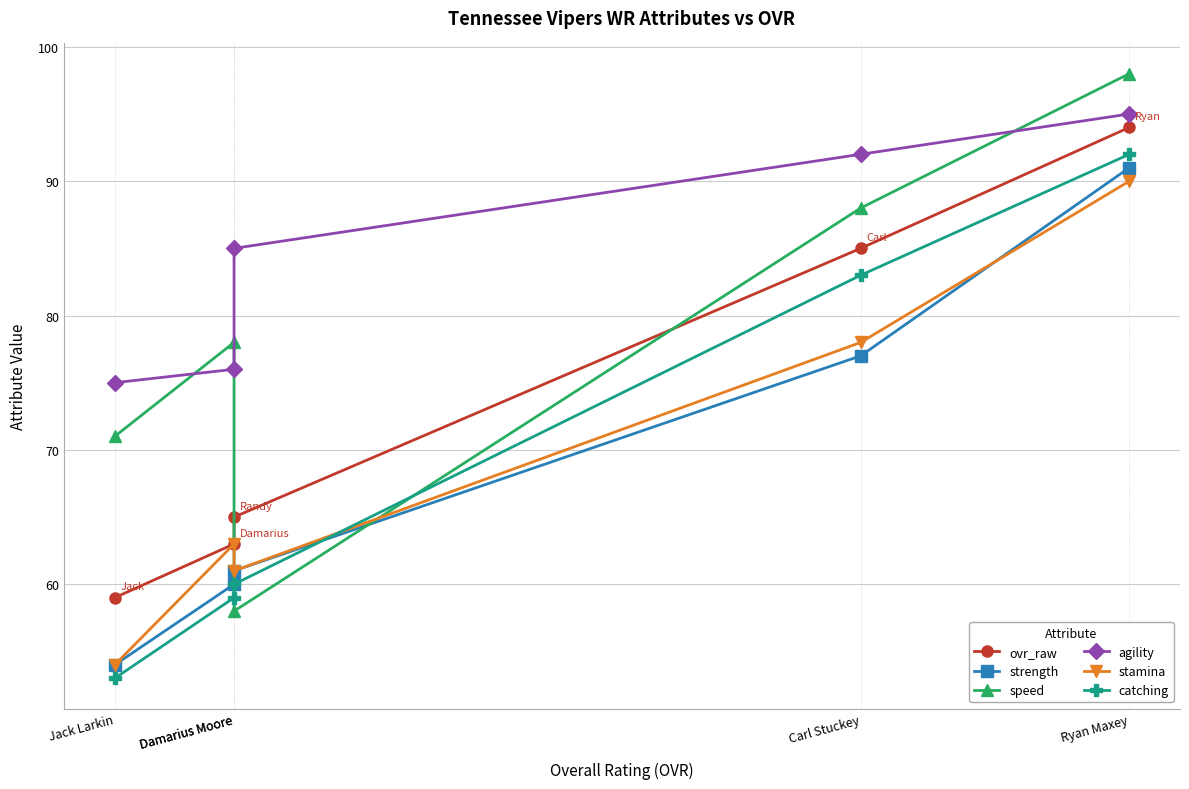

Rank the categories by strength value from highest to lowest.

Ryan Maxey, Carl Stuckey, Damarius Moore, Damarius Moore, Jack Larkin